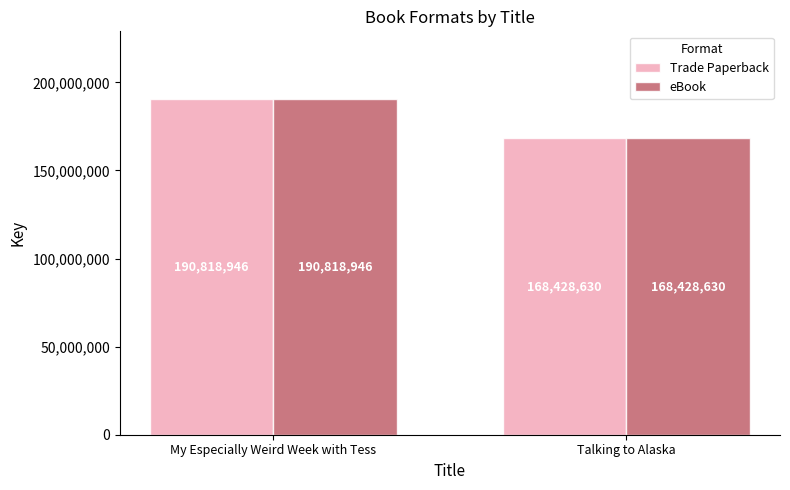

List the labels in order of Trade Paperback value, smallest first.

Talking to Alaska, My Especially Weird Week with Tess